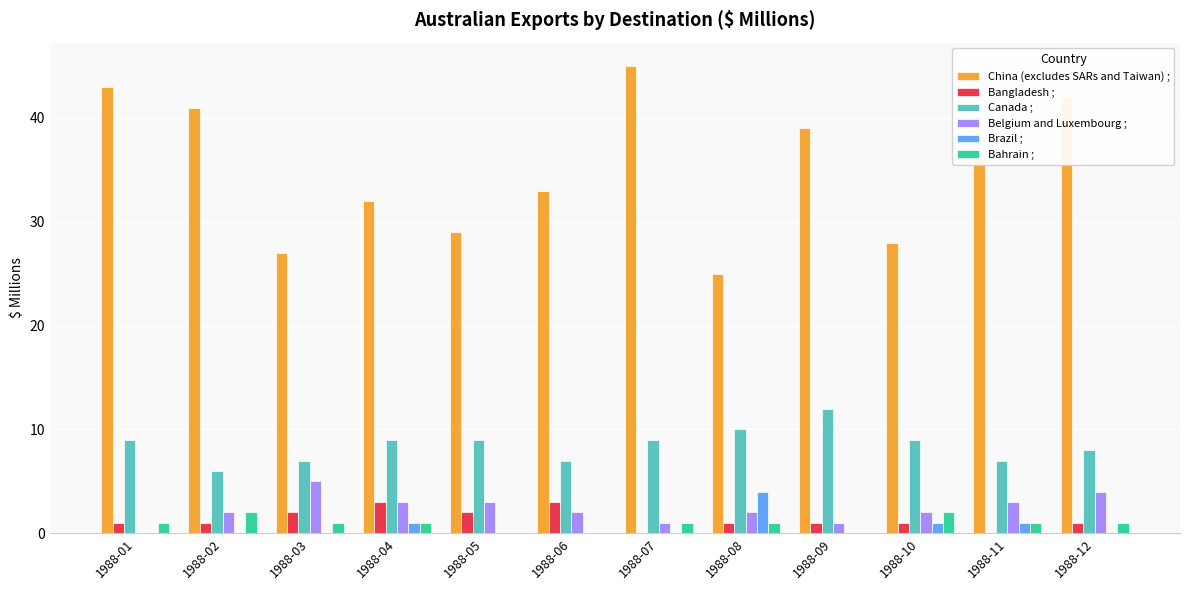

Read the China (excludes SARs and Taiwan) ; value at 1988-06.

33